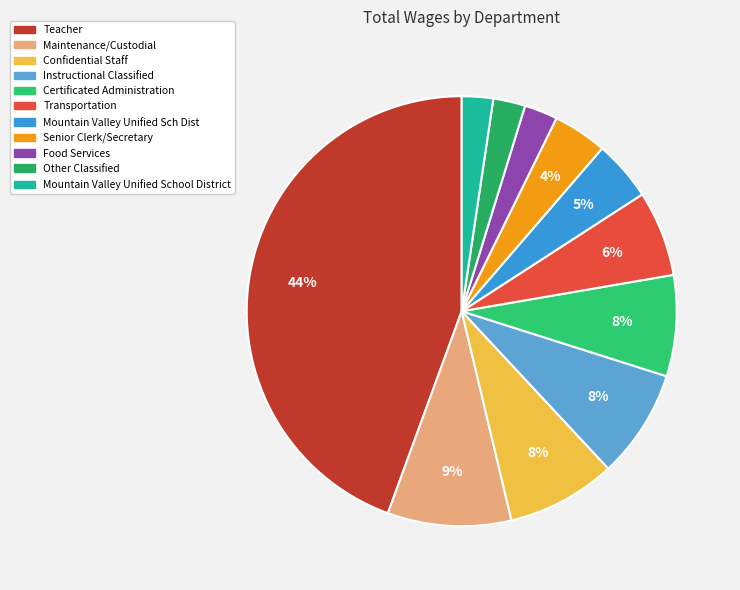

Which slice is the largest?

Teacher